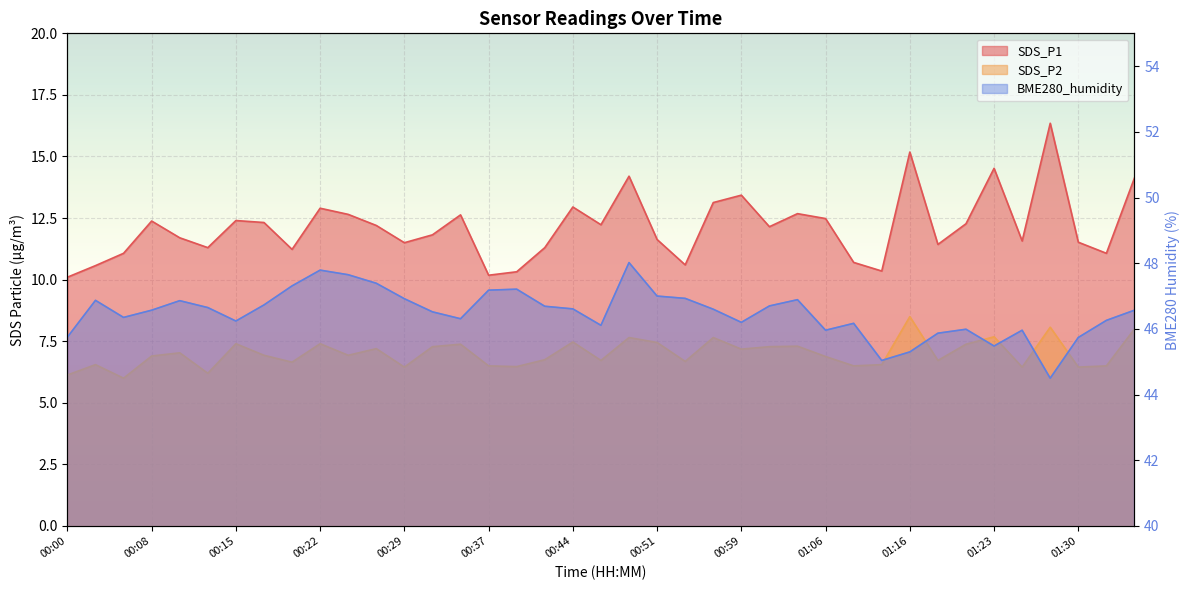

Reading left to right, extract all data points from this chart.

SDS_P1: 10.1	10.6	11.1	12.4	11.7	11.3	12.4	12.3	11.2	12.9	12.7	12.2	11.5	11.8	12.6	10.2	10.3	11.3	12.9	12.2	14.2	11.6	10.6	13.1	13.4	12.2	12.7	12.5	10.7	10.3	15.2	11.4	12.3	14.5	11.6	16.4	11.5	11.1	14.1
SDS_P2: 6.1	6.5	6.0	6.9	7.0	6.2	7.4	6.9	6.7	7.4	6.9	7.2	6.5	7.3	7.4	6.5	6.5	6.8	7.5	6.7	7.7	7.5	6.7	7.7	7.2	7.3	7.3	6.9	6.5	6.5	8.5	6.7	7.4	7.7	6.5	8.1	6.5	6.5	8.0
BME280_humidity: 45.8	46.9	46.4	46.6	46.9	46.6	46.2	46.7	47.3	47.8	47.6	47.4	46.9	46.5	46.3	47.2	47.2	46.7	46.6	46.1	48.0	47.0	46.9	46.6	46.2	46.7	46.9	46.0	46.2	45.0	45.3	45.9	46.0	45.5	46.0	44.5	45.7	46.3	46.6